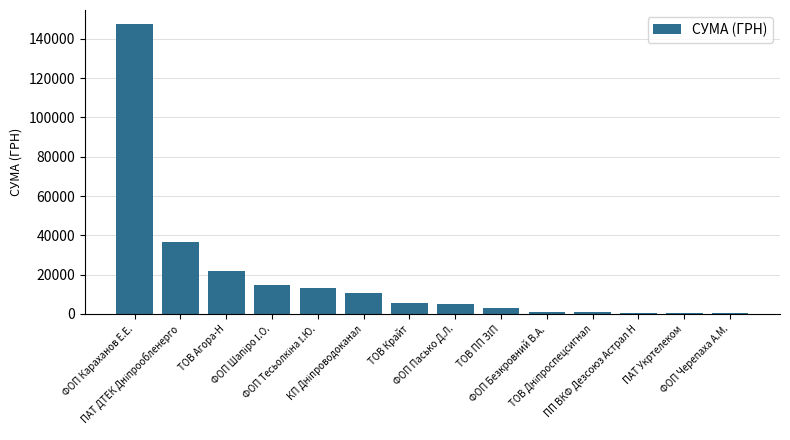

What is the greatest value displayed?

147285.8